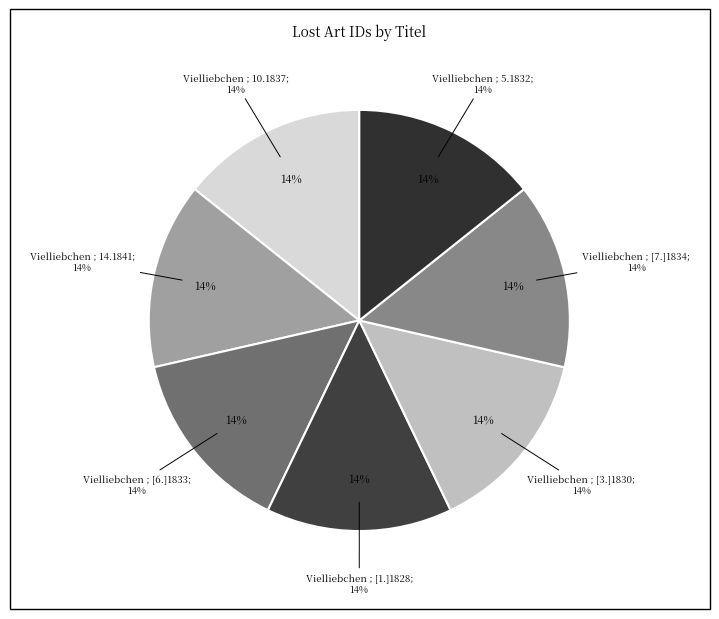

Which category has the smallest portion of the pie?

Vielliebchen ; 14.1841